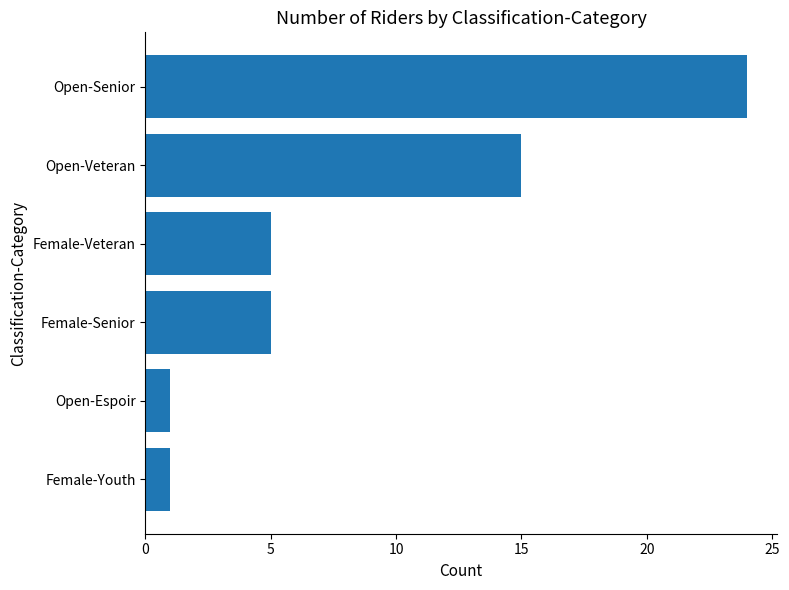

What is the sum of all values?

51